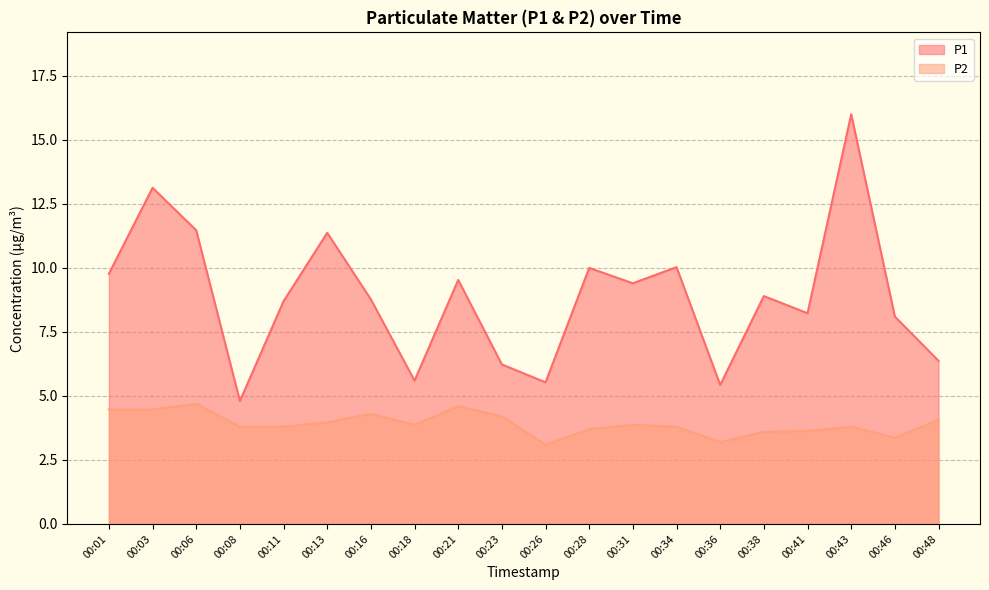

Is the value of P2 at 00:16 greater than the value of P1 at 00:23?

No